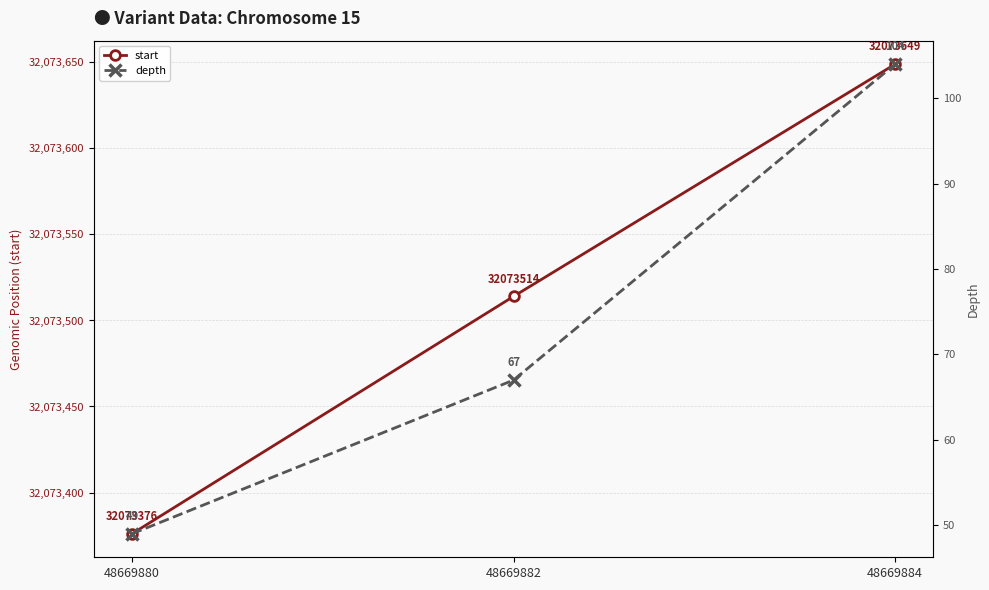

Does the chart have visible grid lines?

Yes